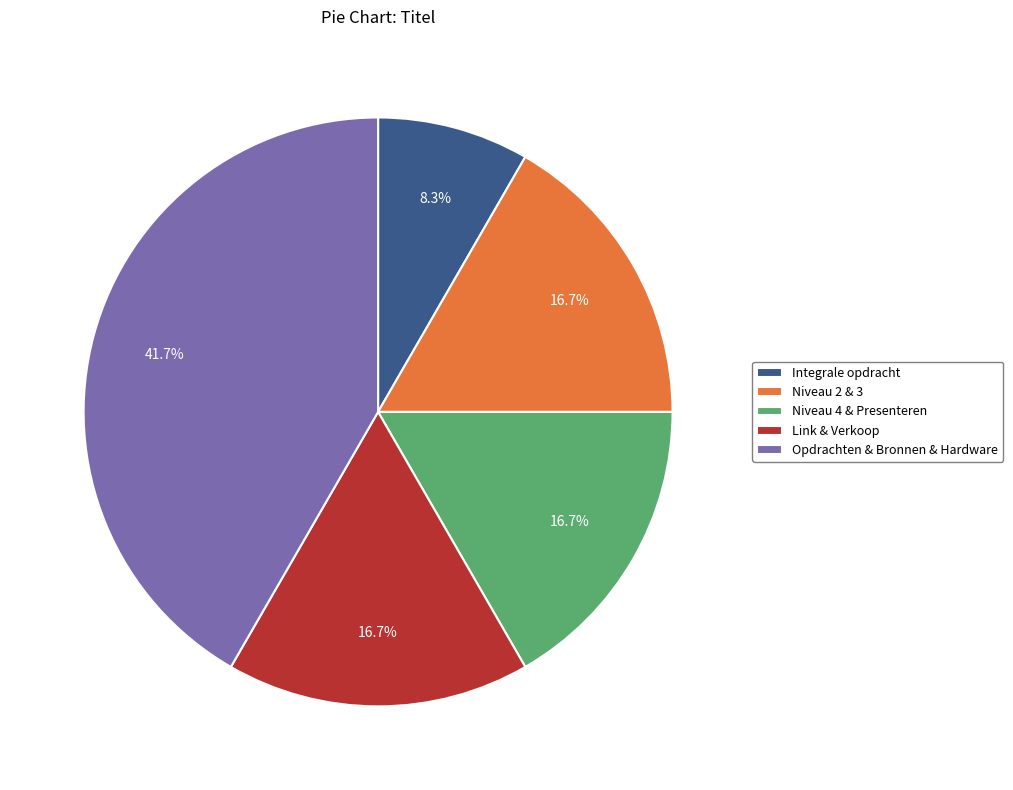

Is there a majority slice in this chart?

No